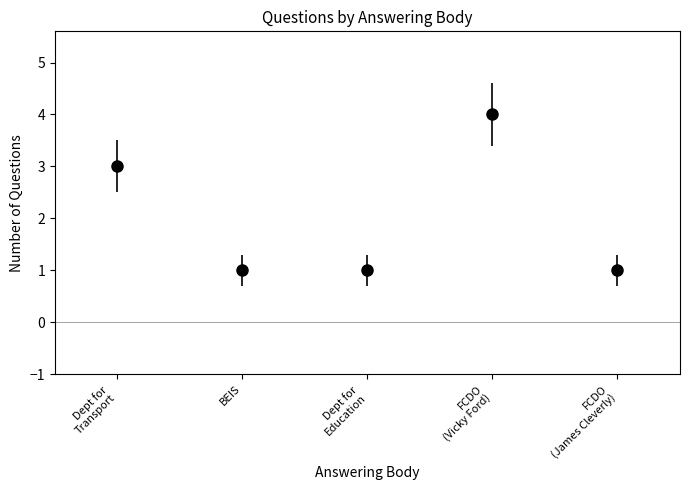

What is the maximum value shown in the chart?

4